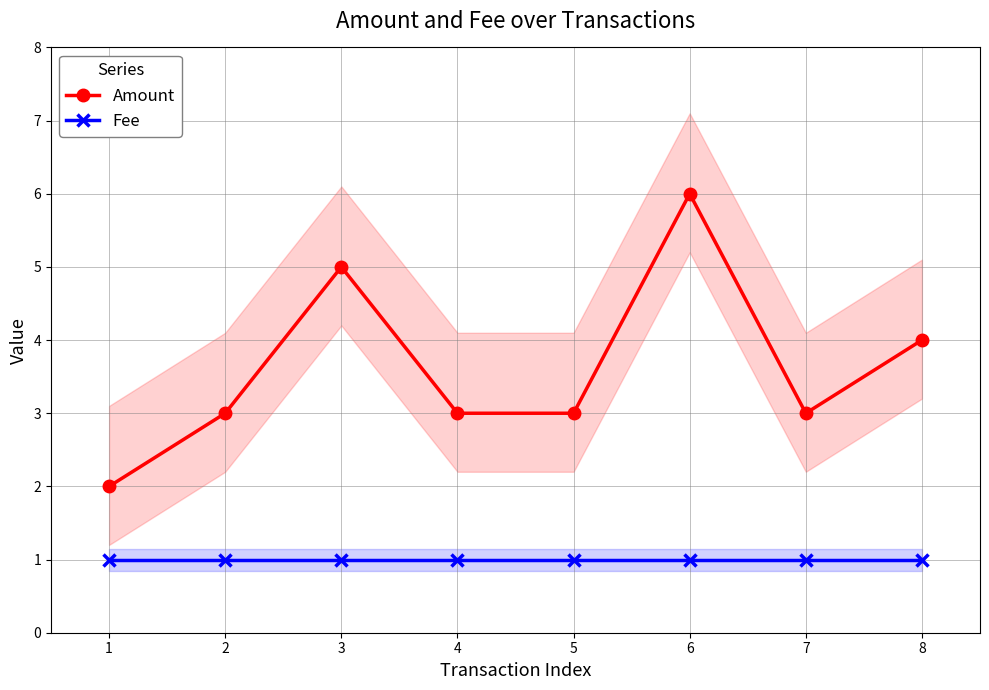

Which category has the highest value across all series?

6